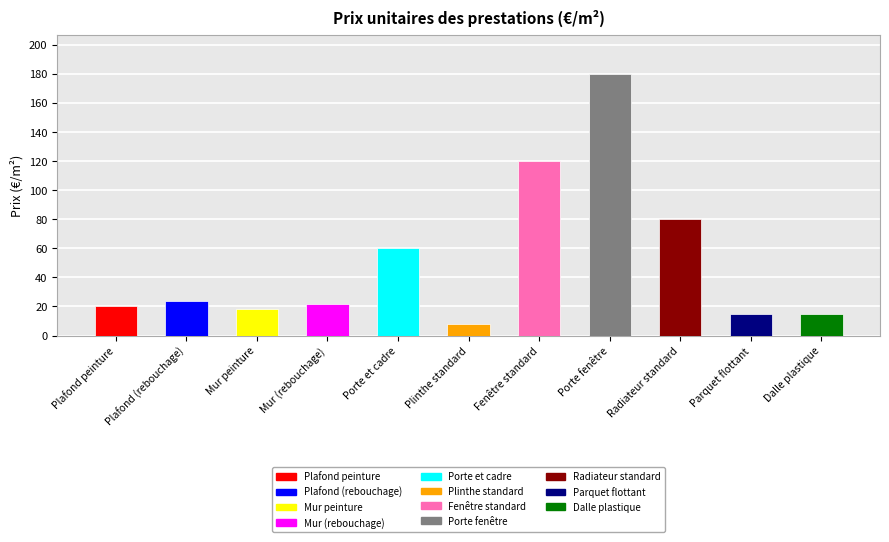

Is it true that the value at Fenêtre standard is 120?

True